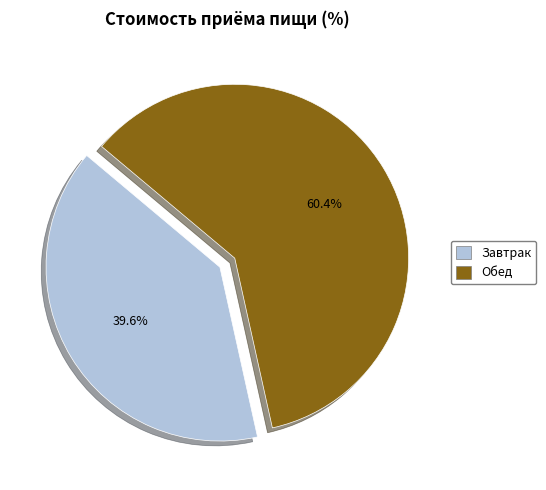

Count the number of slices in the pie.

2